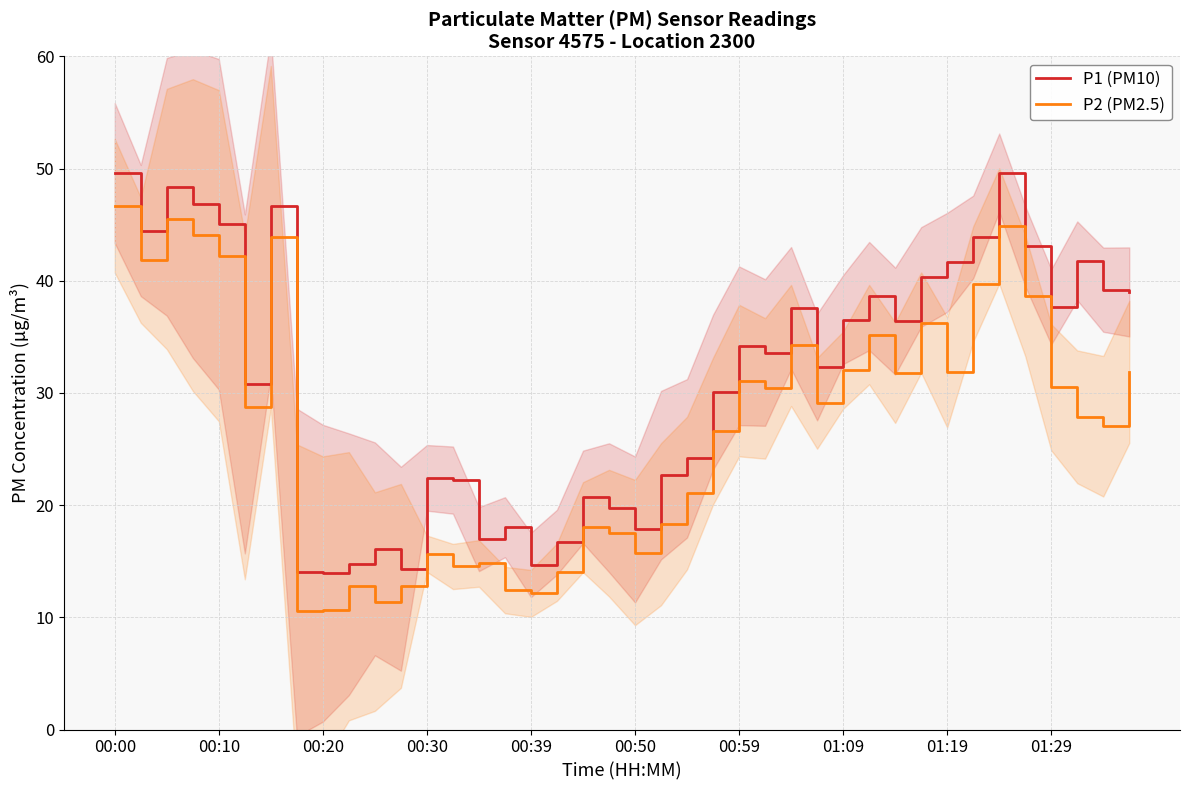

What is the maximum value for P2 (PM2.5)?

46.7